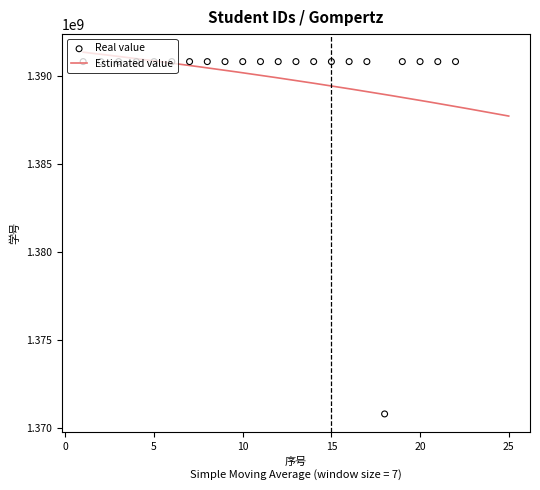

Between 16 and 21, which is larger?

21